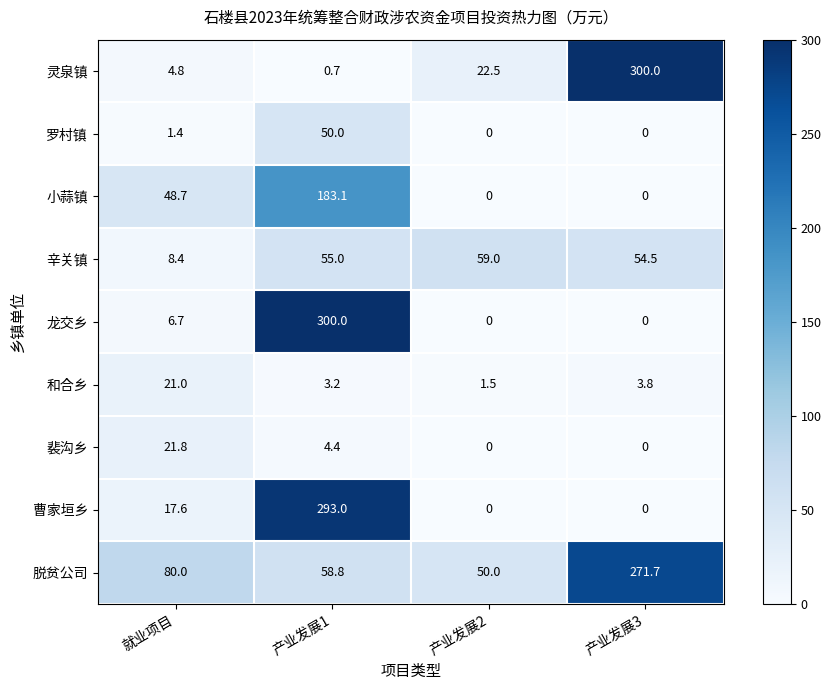

Is it true that 罗村镇 equals -33.1 at 产业发展2?

False